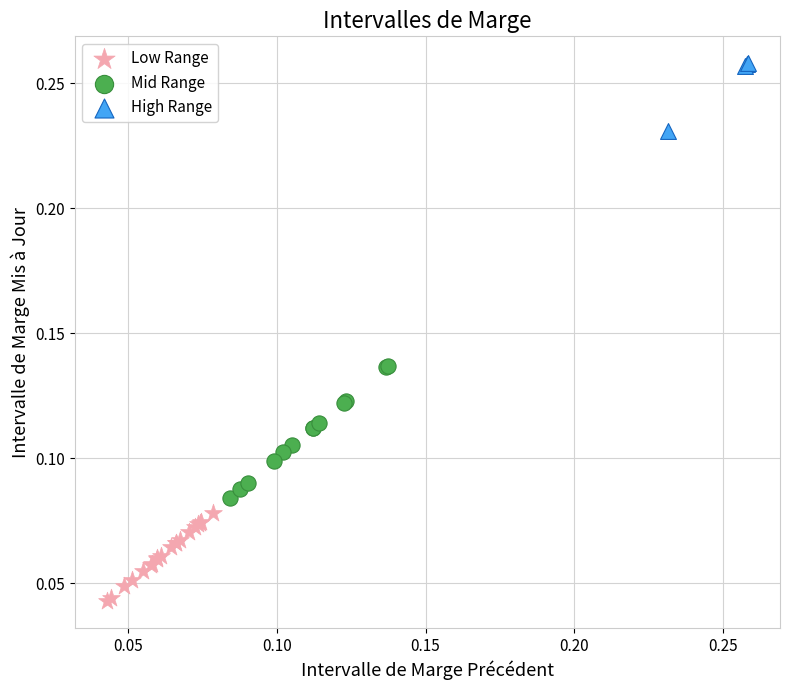

What are all the series names shown in the legend?

Low Range, Mid Range, High Range